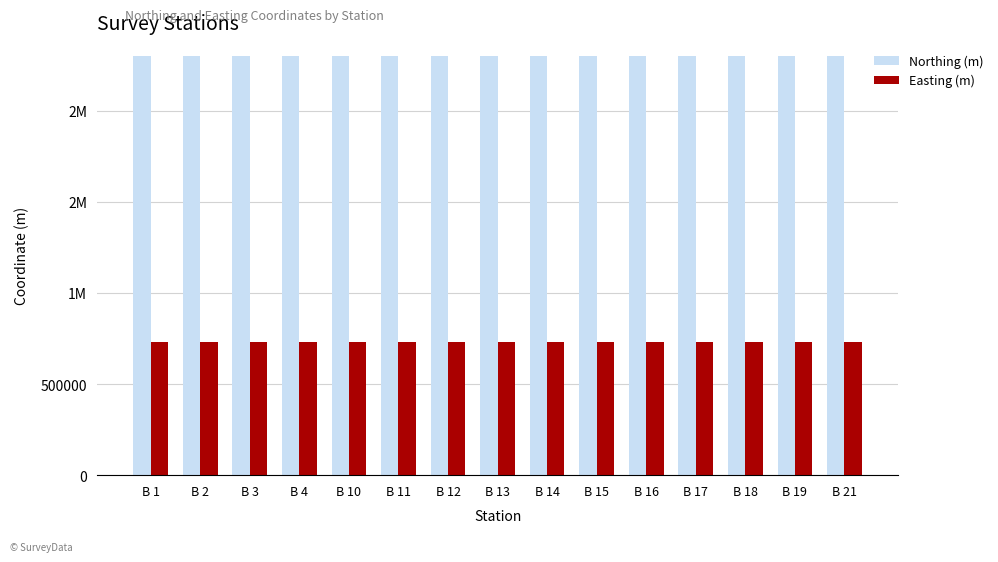

What are all the series names shown in the legend?

Northing (m), Easting (m)